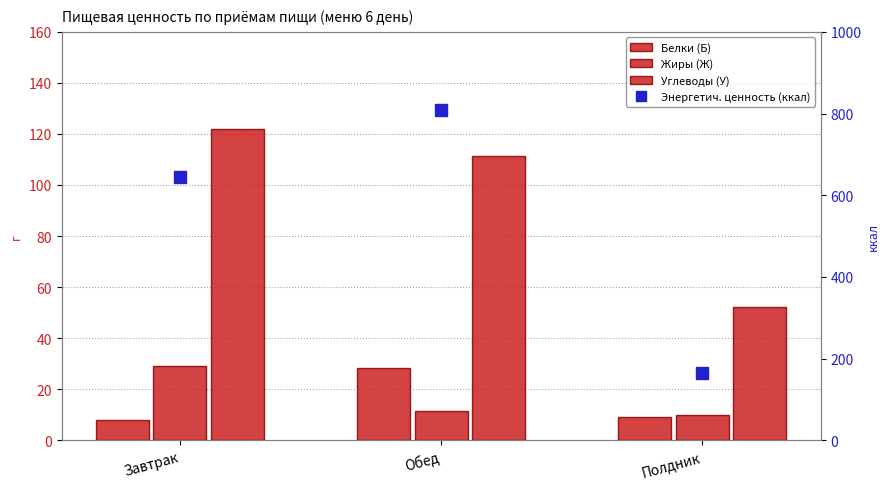

What is the value of the Белки (Б) bar at the 3rd from the left?

9.2